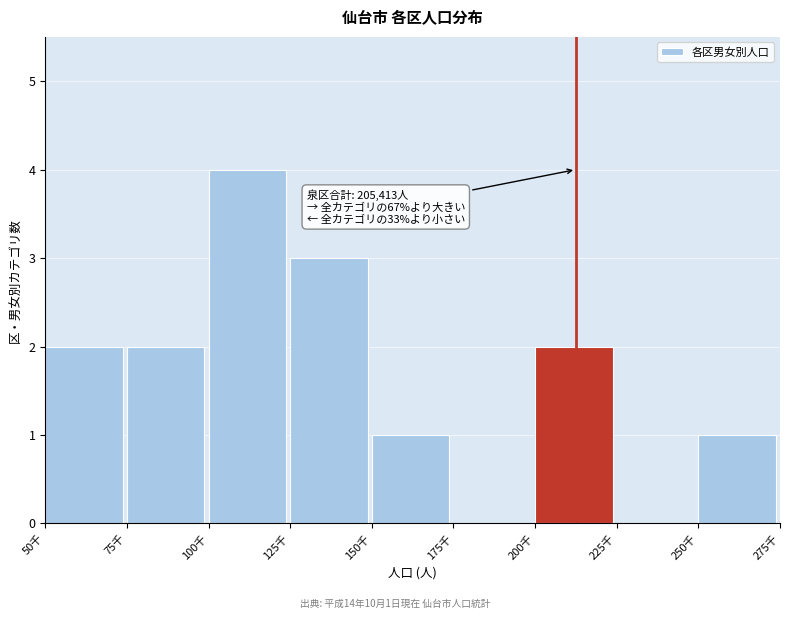

Reading left to right, list all the values displayed in this chart.

50千=2	75千=2	100千=4	125千=3	150千=1	175千=0	200千=2	225千=0	250千=1